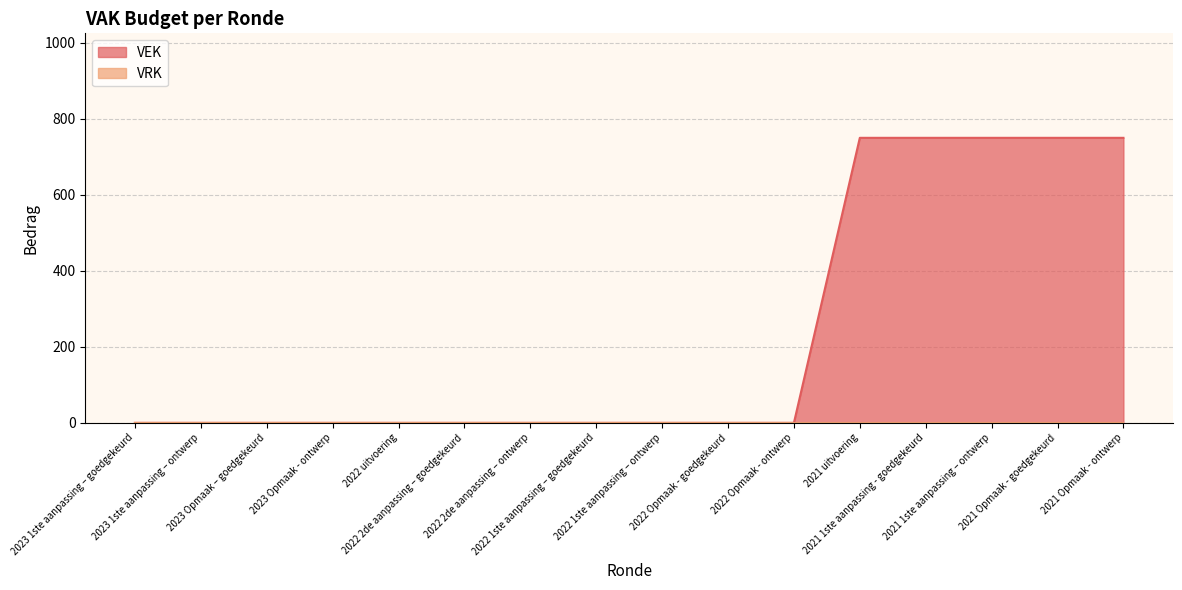

The chart shows a value of 511 at 2021 1ste aanpassing - goedgekeurd. True or false?

False